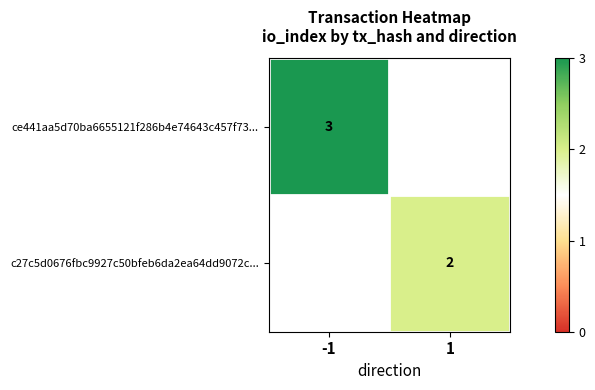

What is the minimum value shown in the chart?

2.0